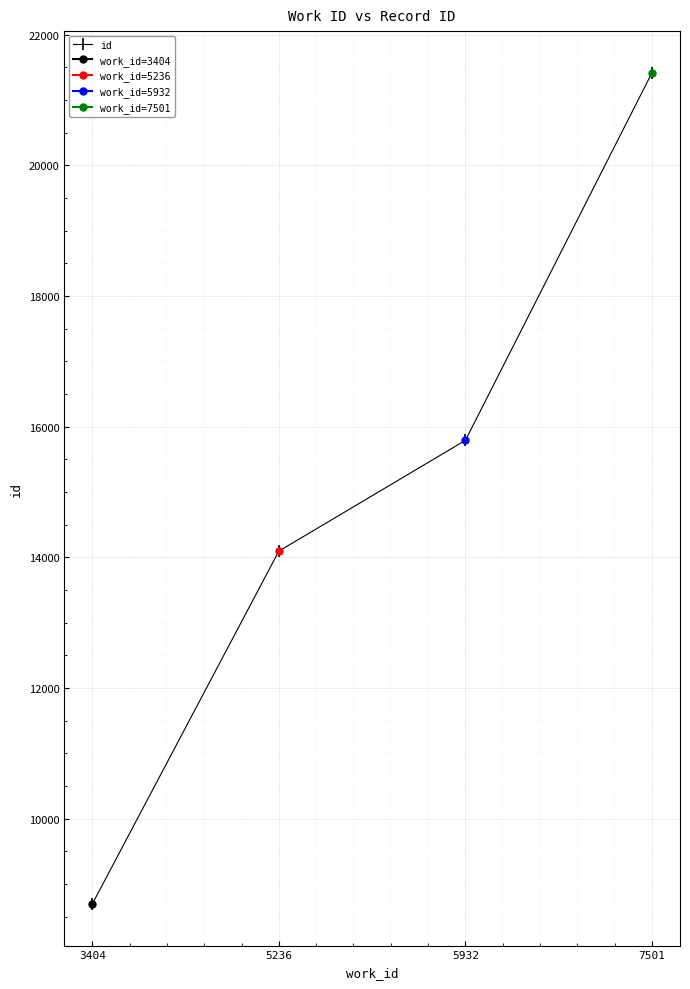

What is the difference between the maximum and minimum values?

12726